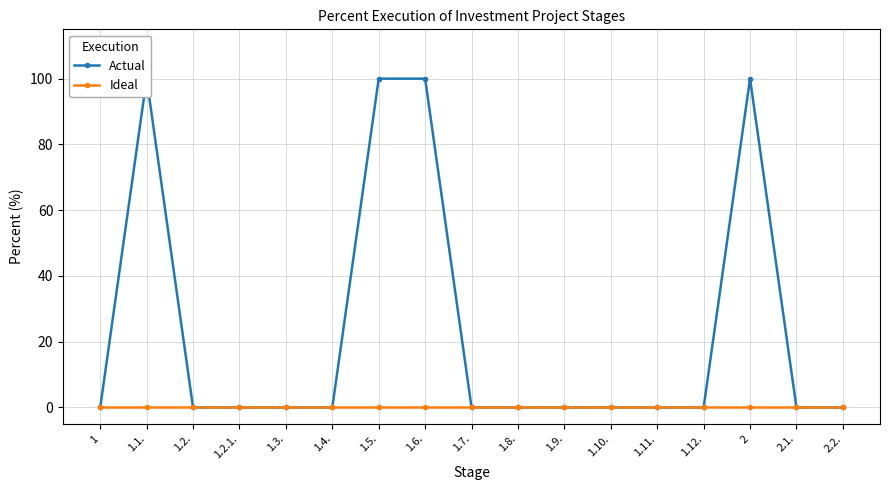

What is the label of the 4th point from the left?

1.2.1.